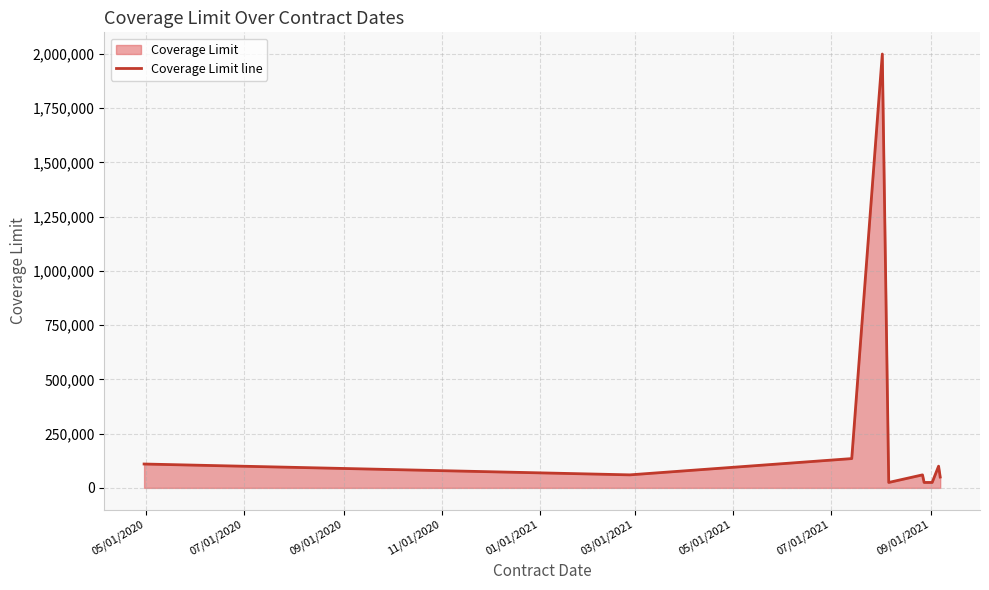

What is the maximum value shown in the chart?

2000000